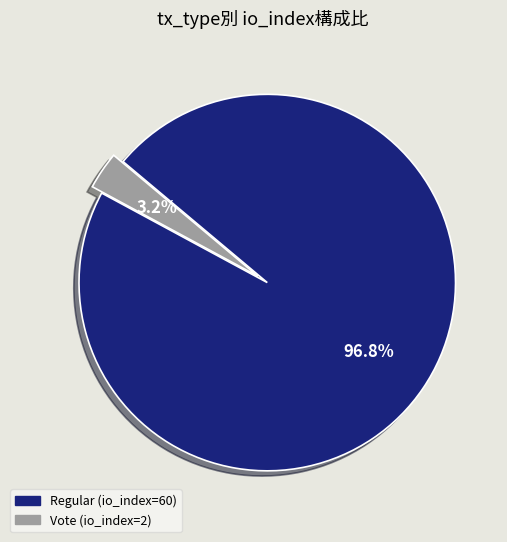

True or false: Vote (io_index=2) accounts for 3% of the total.

True